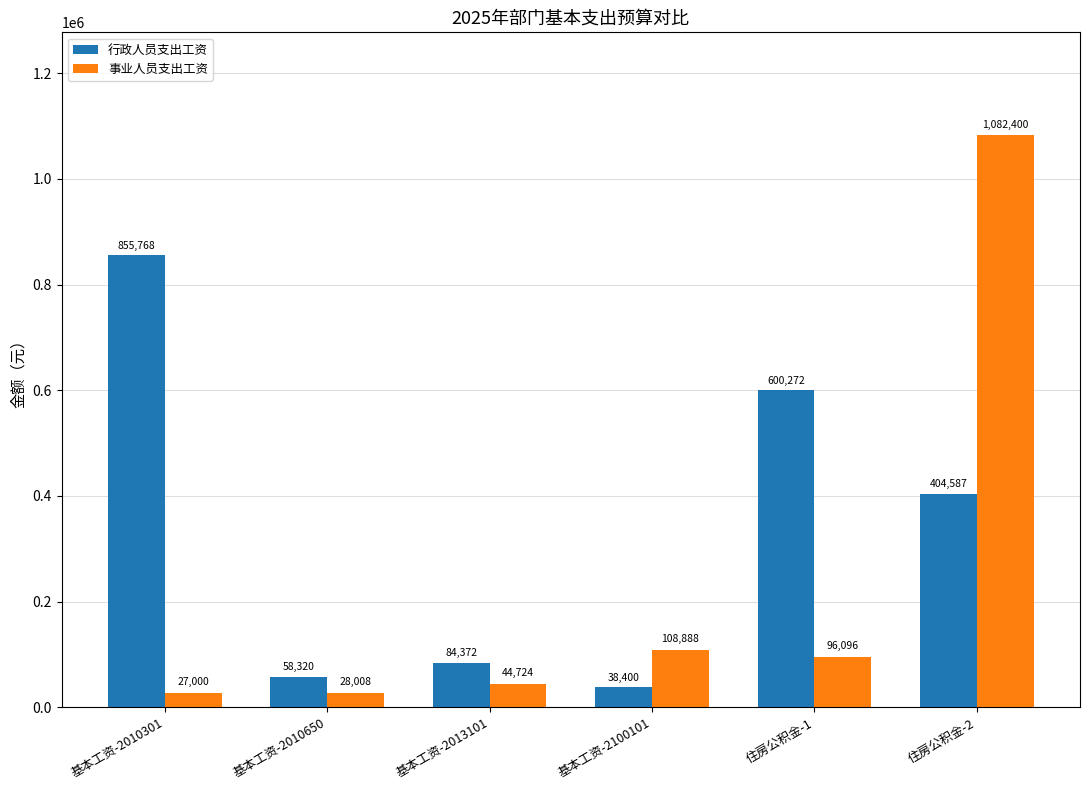

How many series are shown in this chart?

2